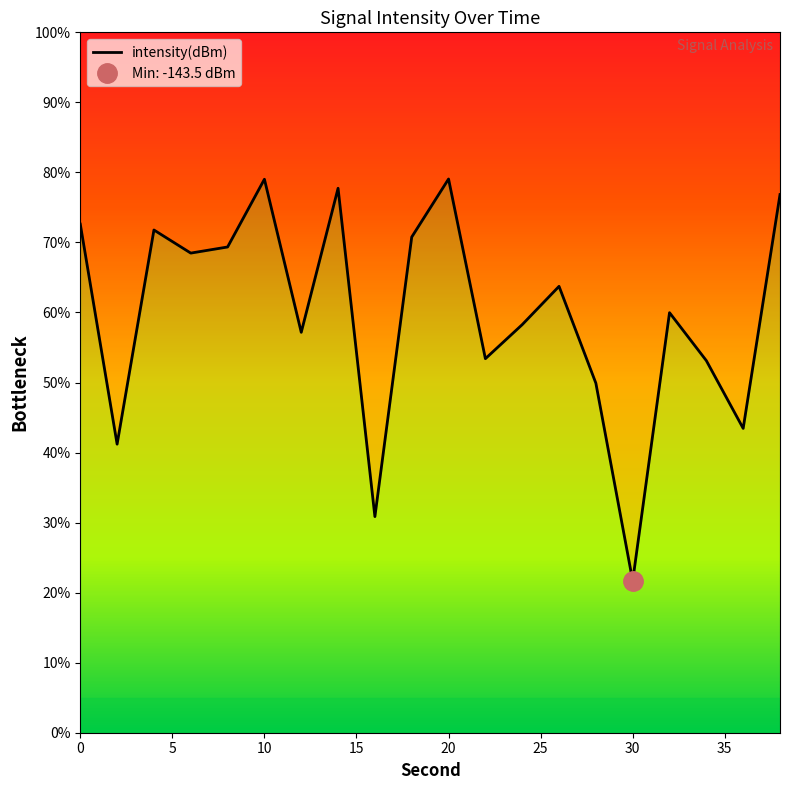

True or false: there are more than 1 points higher than both neighbors.

True